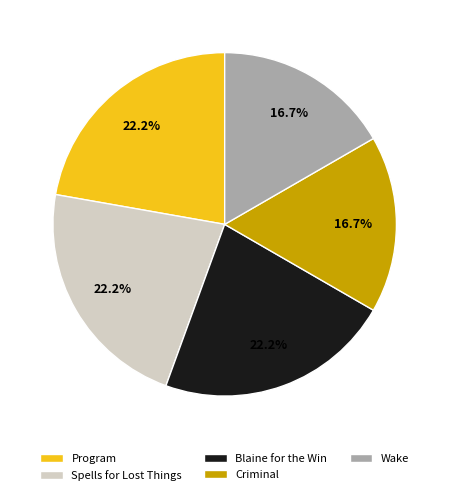

To the nearest percent, what portion does Spells for Lost Things represent?

22%